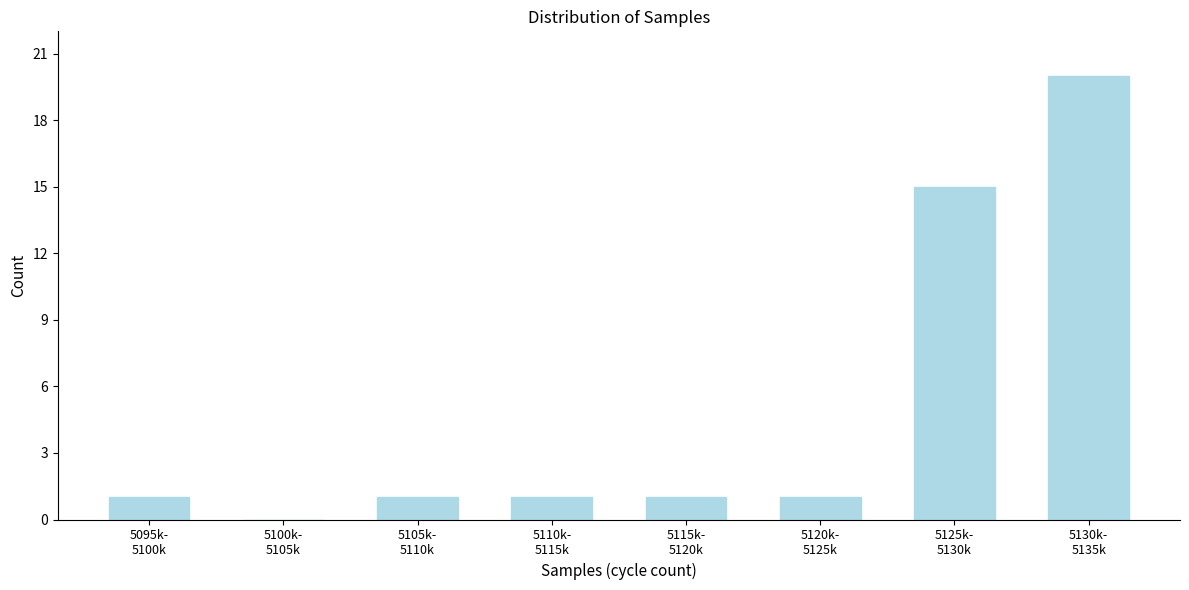

What is the maximum value shown in the chart?

20